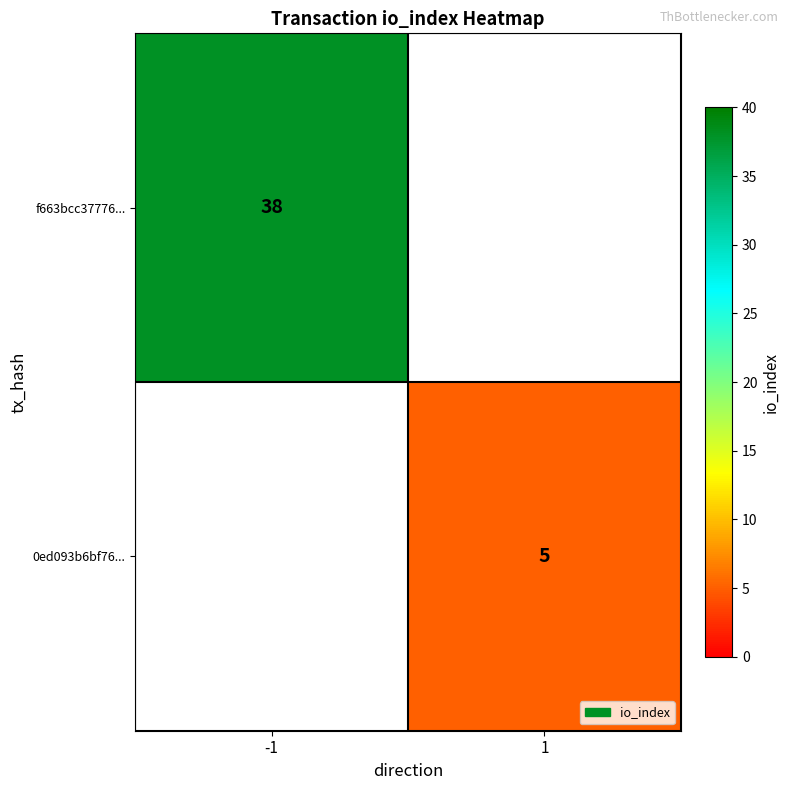

Which label corresponds to the smallest value in the chart?

1